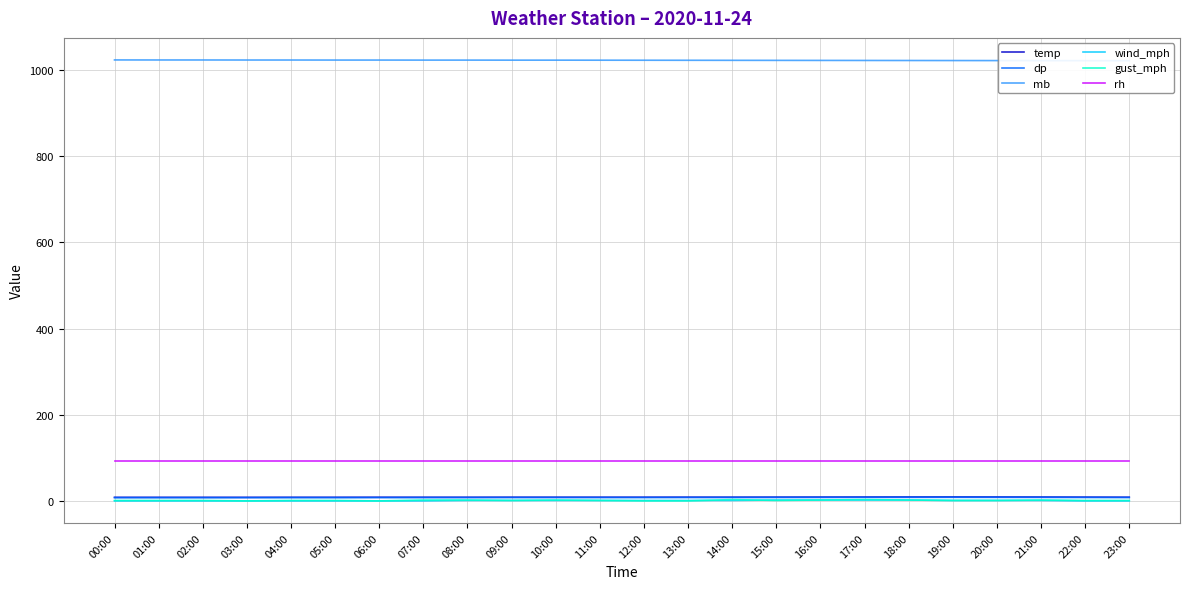

What is the sum of the temp values at 22:00 and 15:00?

19.6